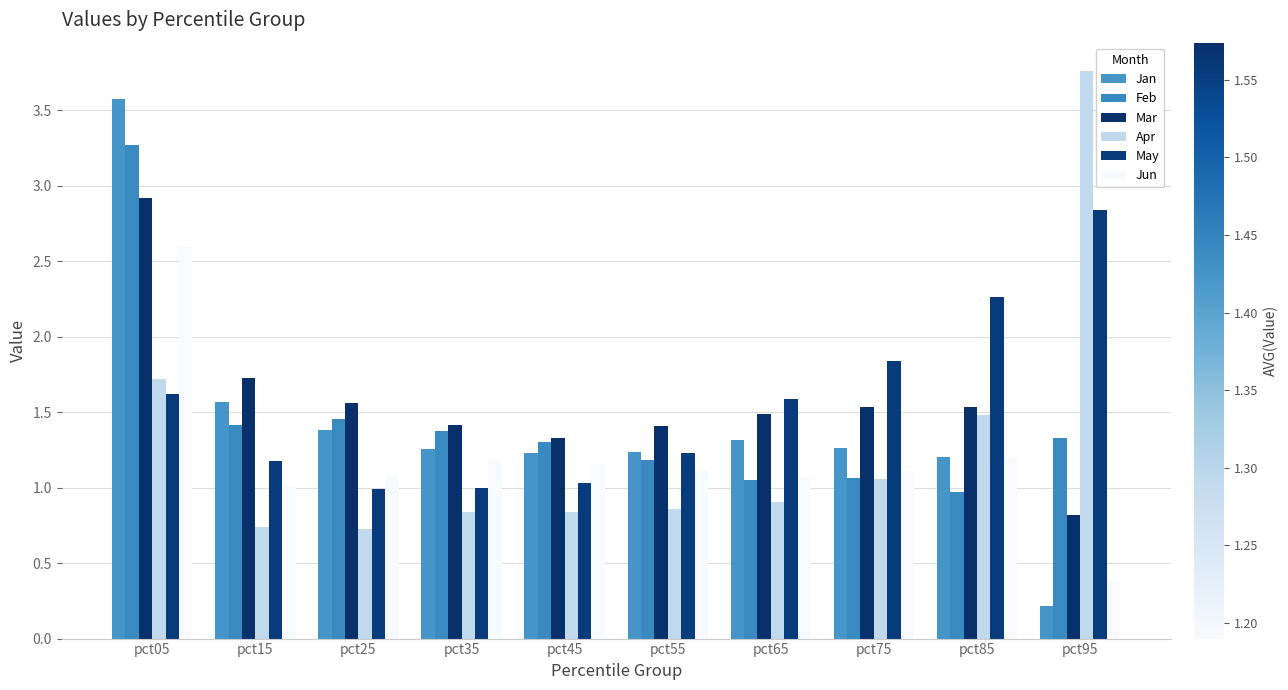

At which label does Mar reach its peak?

pct05